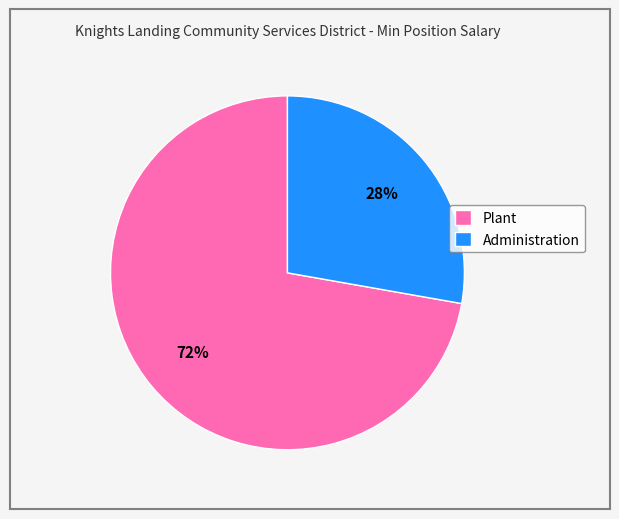

To the nearest percent, what is the average slice percentage?

50%